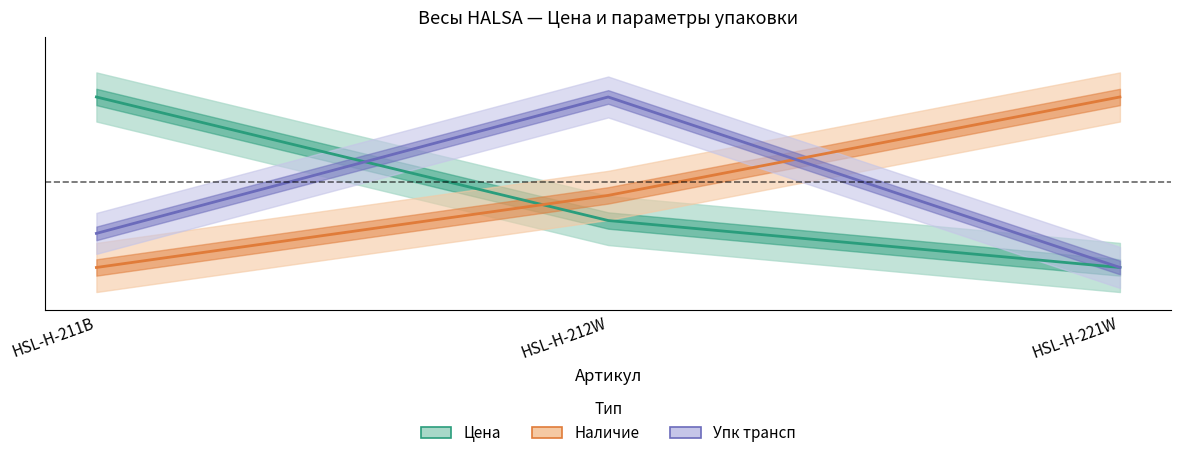

At which label is Упк трансп closest to 0?

HSL-H-221W